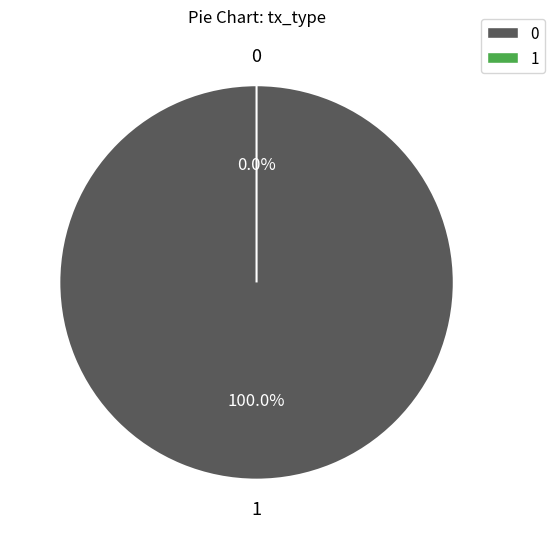

Count the number of slices in the pie.

2